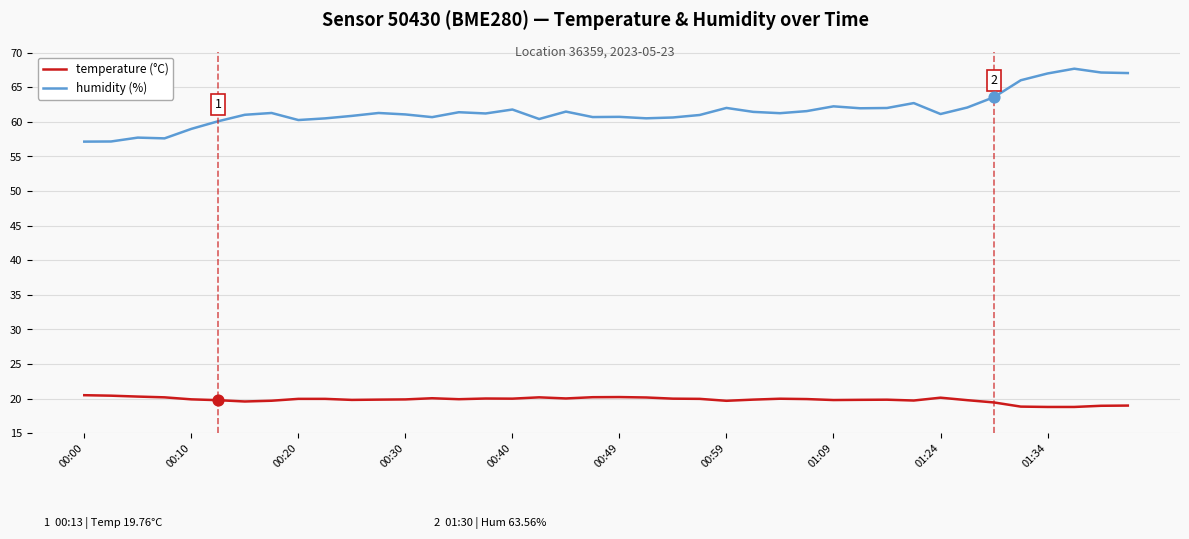

True or false: humidity (%) and temperature (°C) cross at least once.

False